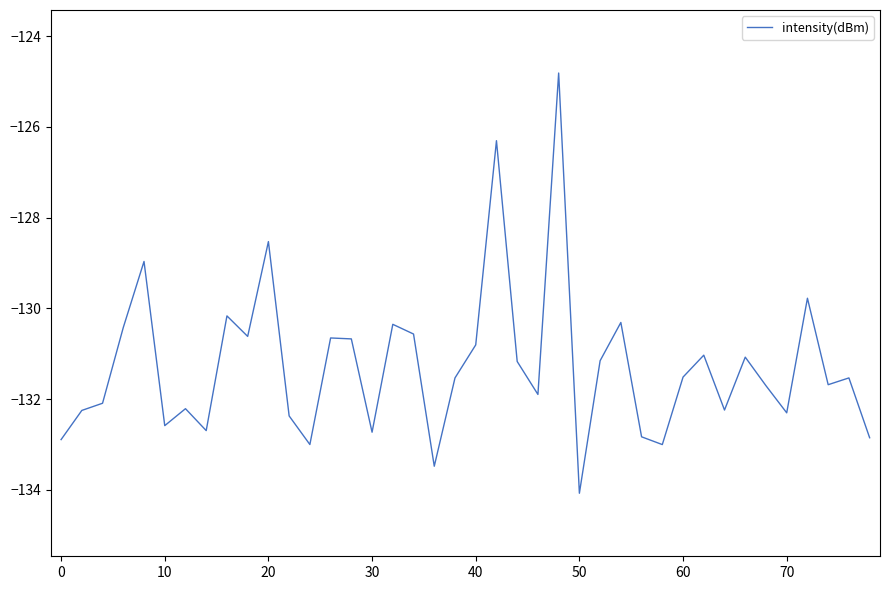

What is the greatest value displayed?

-124.8